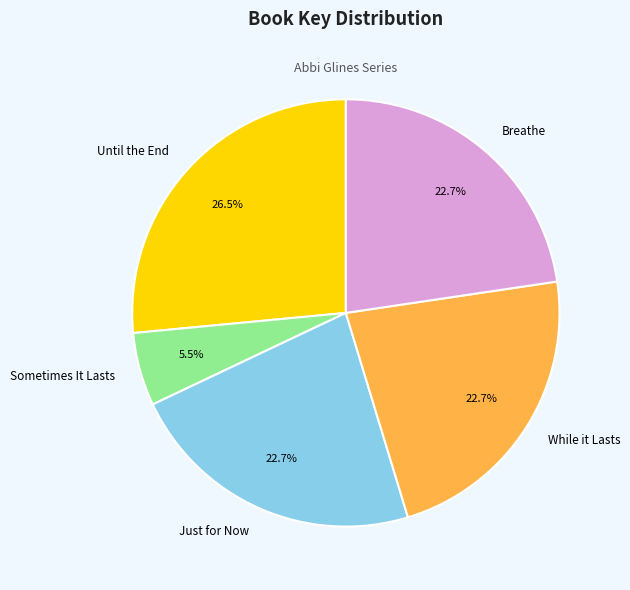

Approximately how many times larger is the value at Breathe compared to Just for Now?

1.0